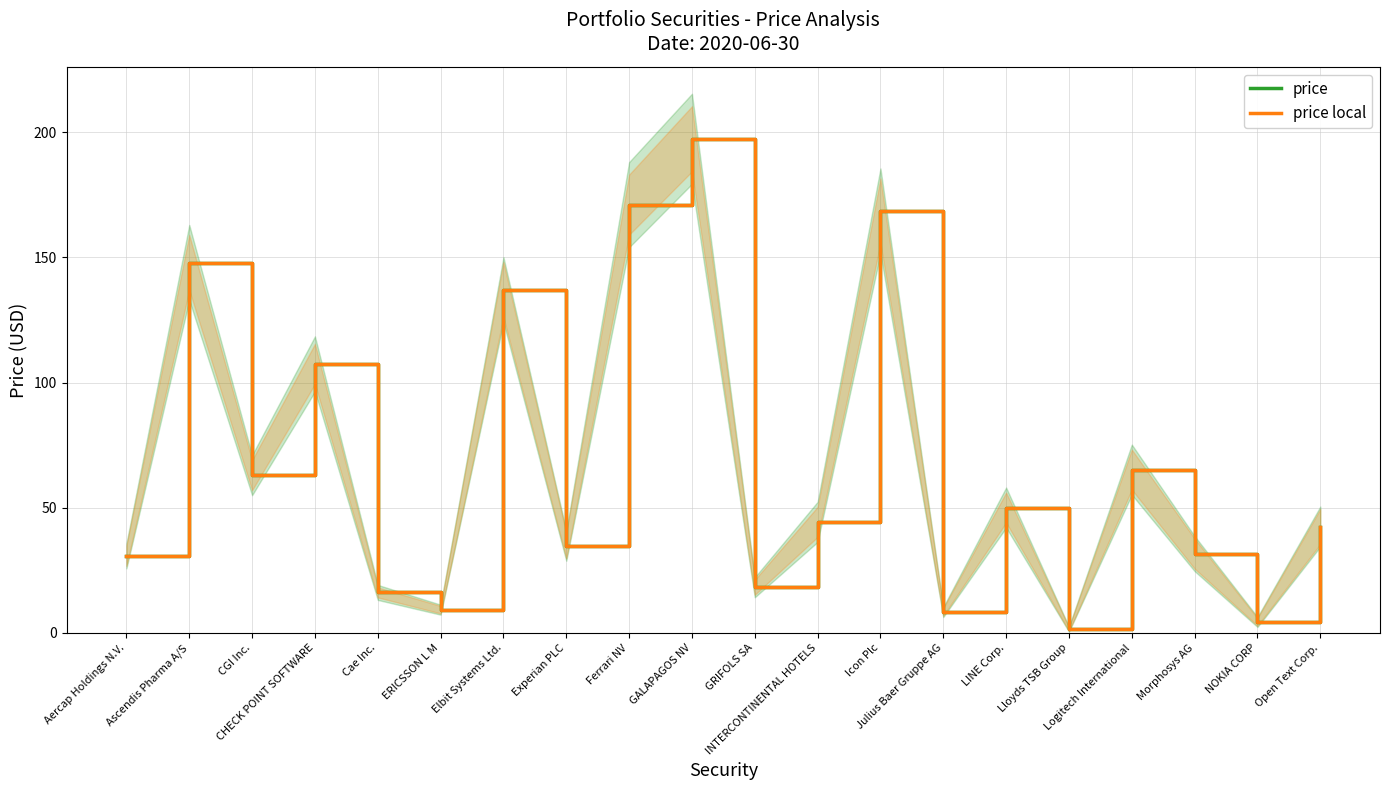

What is the total value across all series at GRIFOLS SA?

36.5